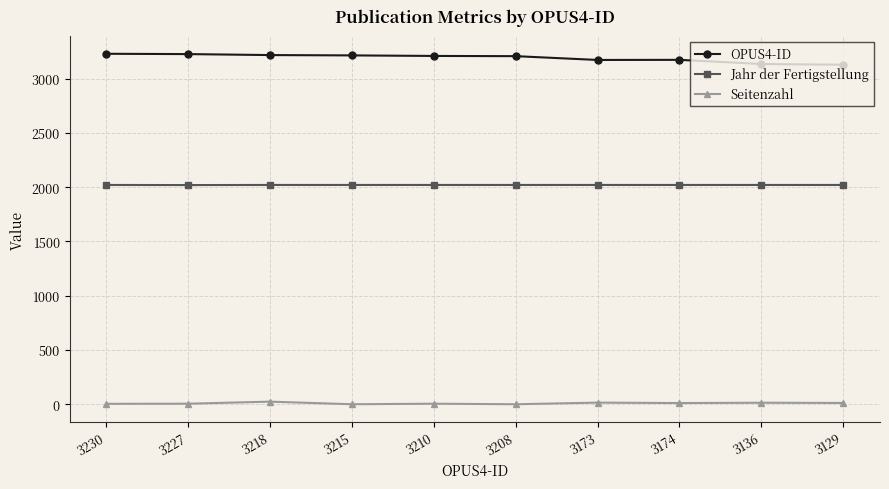

What are all the series names shown in the legend?

OPUS4-ID, Jahr der Fertigstellung, Seitenzahl